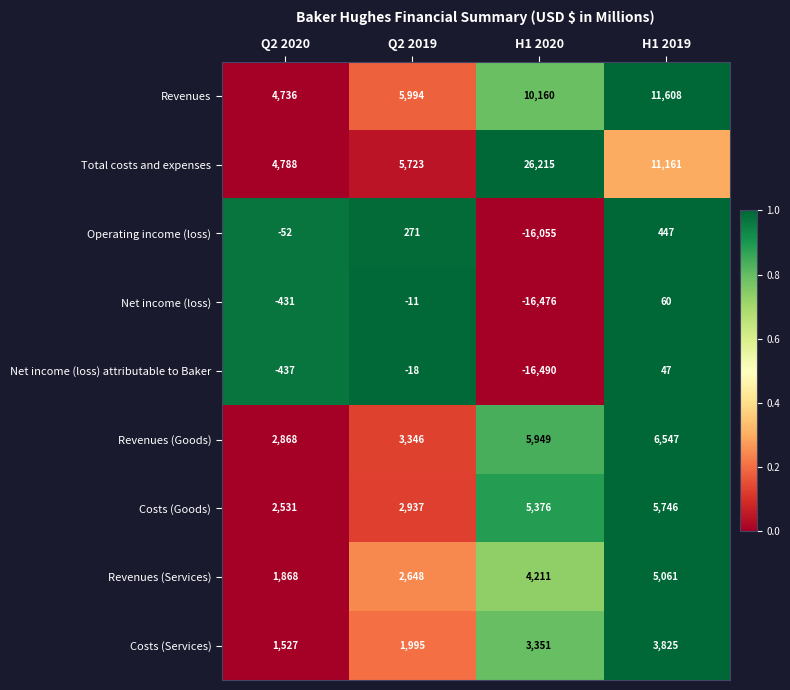

At which category is the sum across all series the highest?

H1 2019